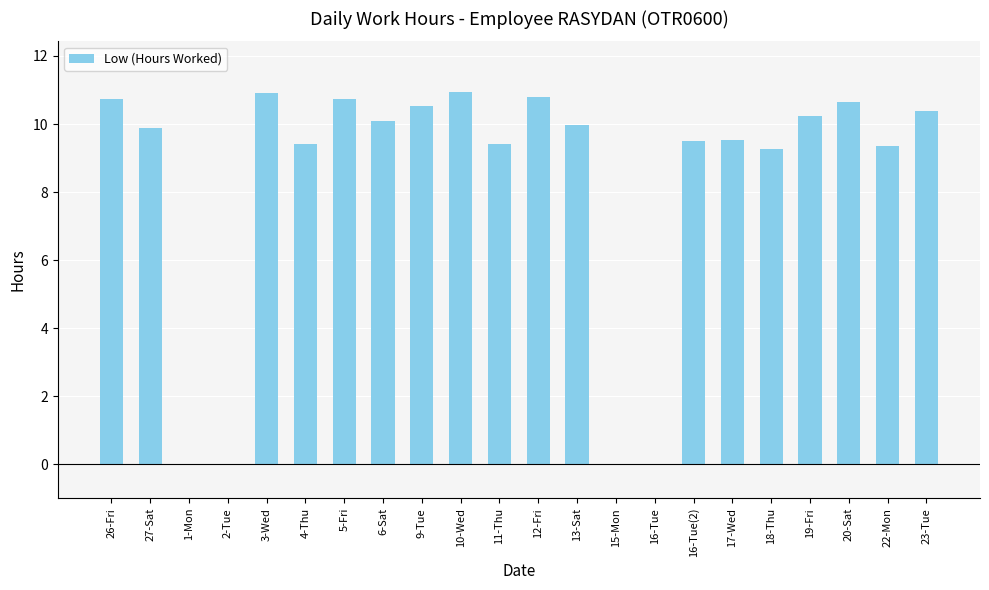

What is the change in value from 15-Mon to 16-Tue(2)?

+9.5